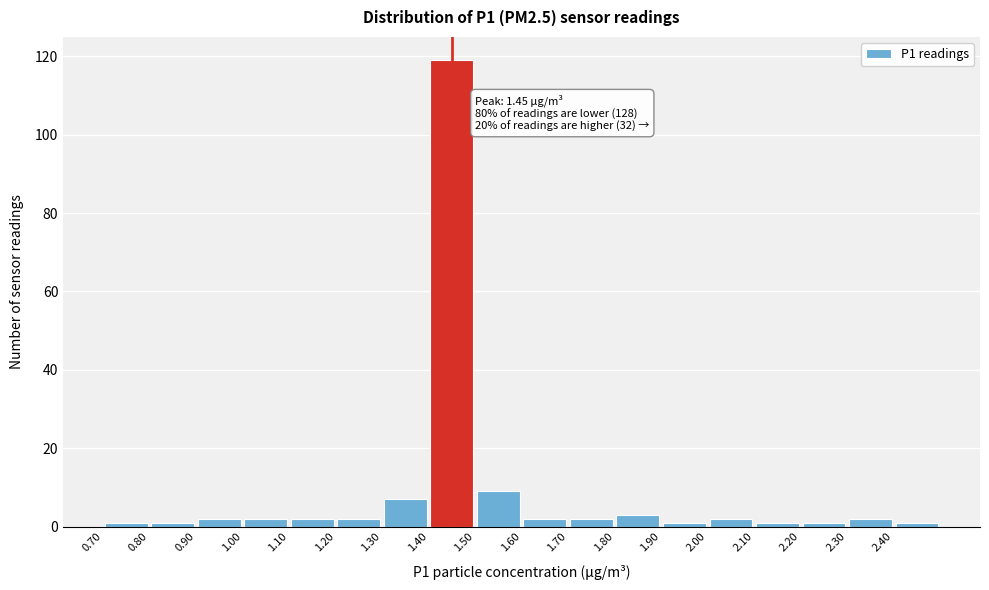

Which range on the x-axis has the tallest bar?

1.4 to 1.5